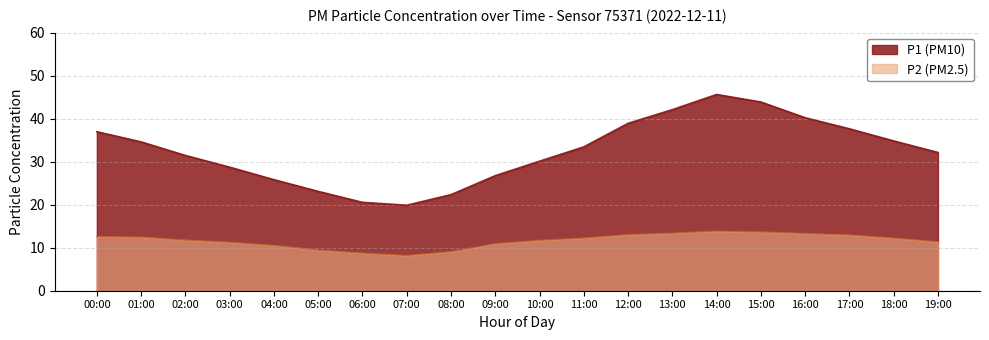

At which category is the sum across all series the highest?

14:00